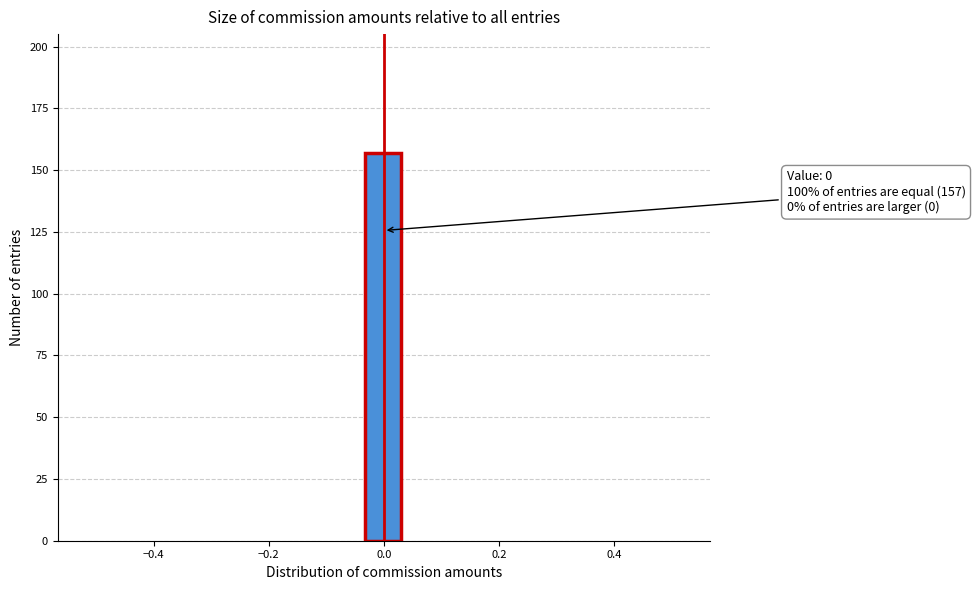

Around what value on the x-axis is the tallest bar? Give the approximate position of its centre, as read against the axis.

0.00